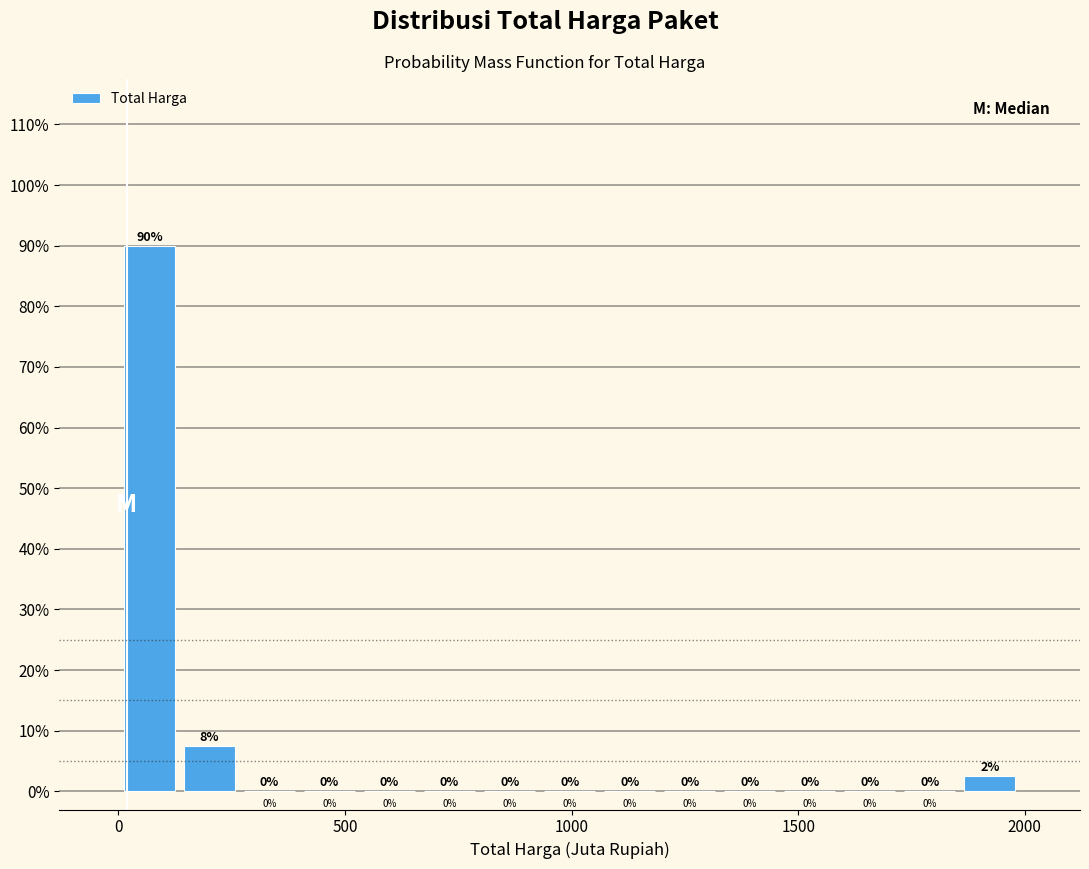

Around what value on the x-axis is the tallest bar? Give the approximate position of its centre, as read against the axis.

50